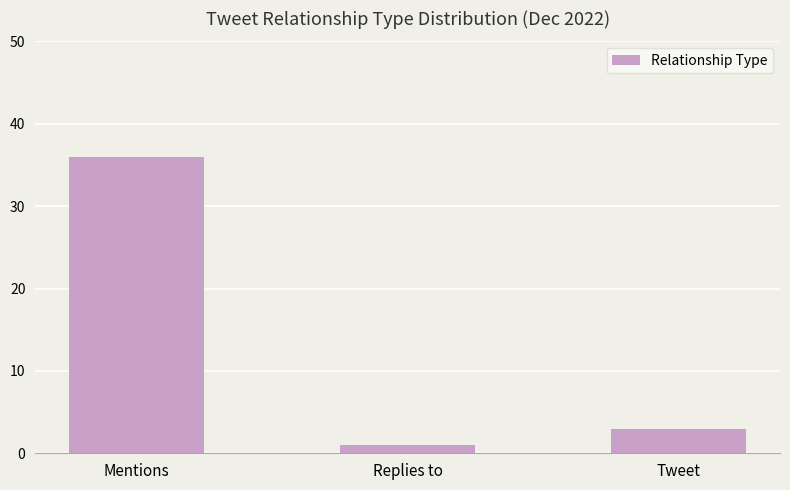

What is the ratio of the value at Mentions to the value at Replies to?

36.0